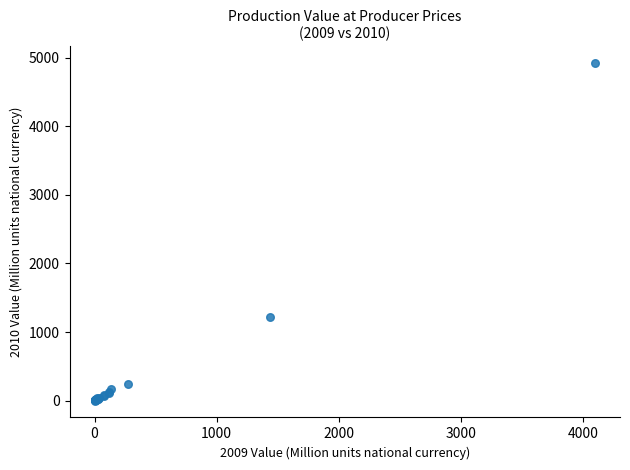

What Y value in the scatter plot is closest to 2460?

1225.4